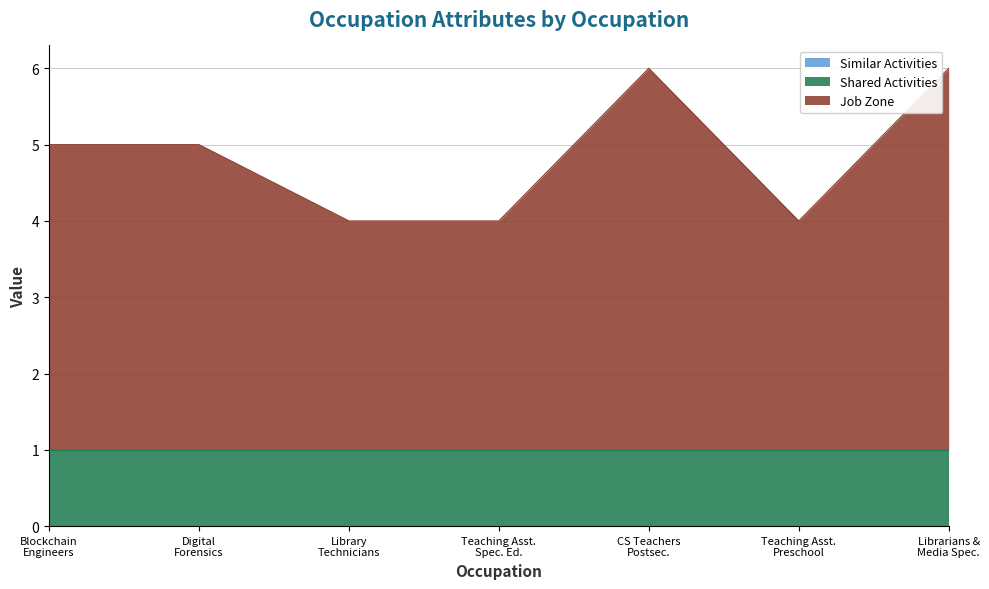

Between Library Technicians and Teaching Assistants, Special Education, which is larger?

Library Technicians